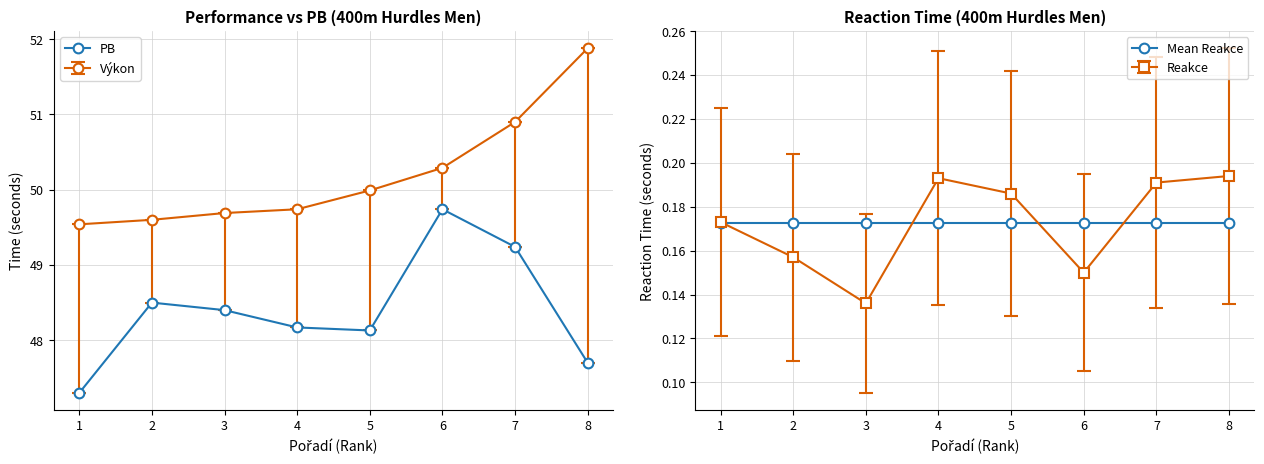

Between 4 and 8, which series saw the biggest shift?

PB